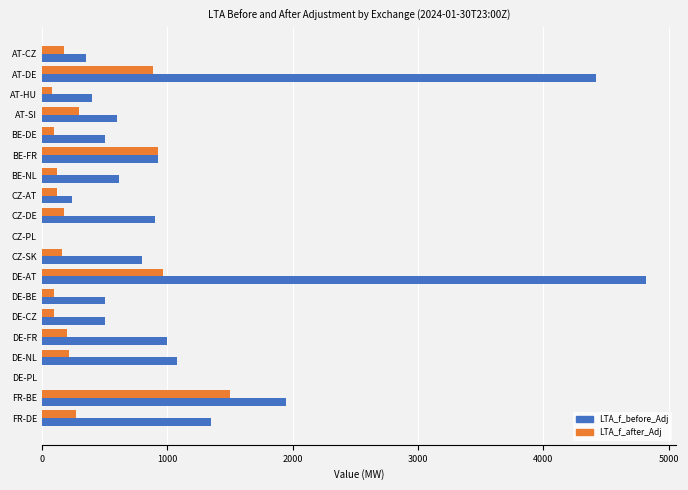

Count the number of categories in the chart.

19